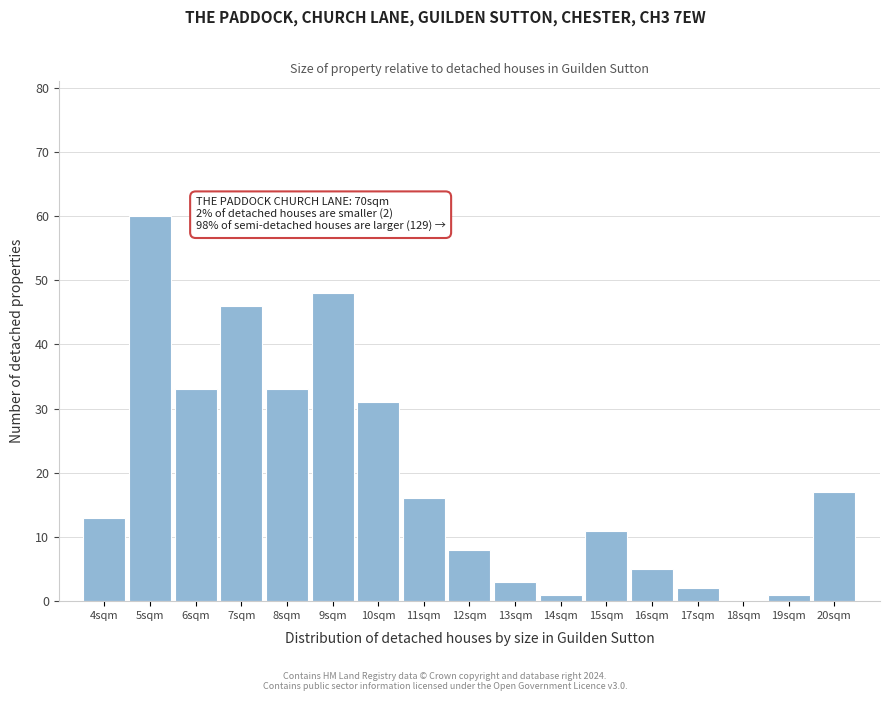

Reading right to left, list all the values displayed in this chart.

20sqm=17	19sqm=1	18sqm=0	17sqm=2	16sqm=5	15sqm=11	14sqm=1	13sqm=3	12sqm=8	11sqm=16	10sqm=31	9sqm=48	8sqm=33	7sqm=46	6sqm=33	5sqm=60	4sqm=13